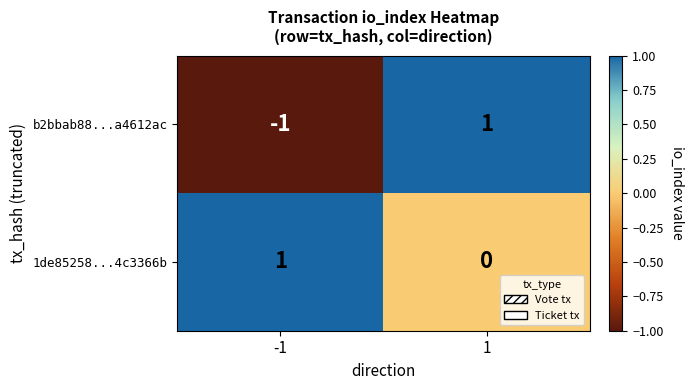

Is it true that 1de85258...4c3366b equals 0 at -1?

False